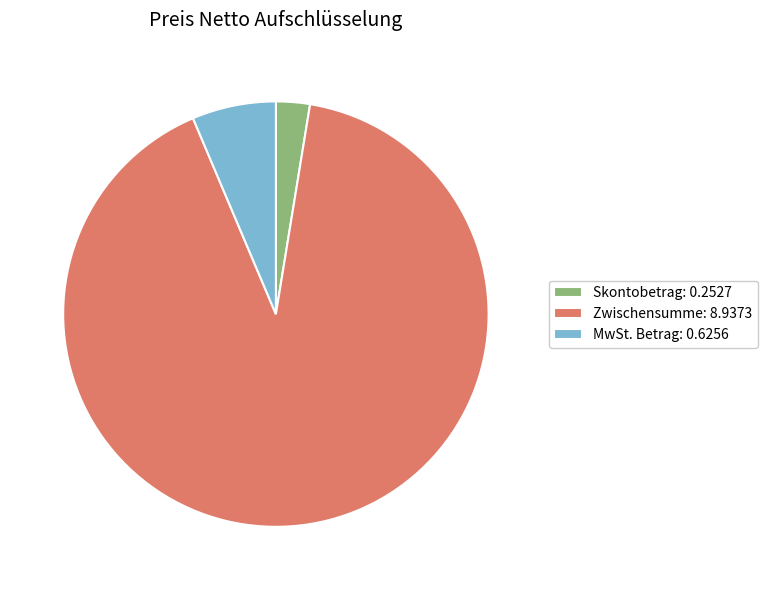

The Skontobetrag slice represents 3% of the pie. True or false?

True